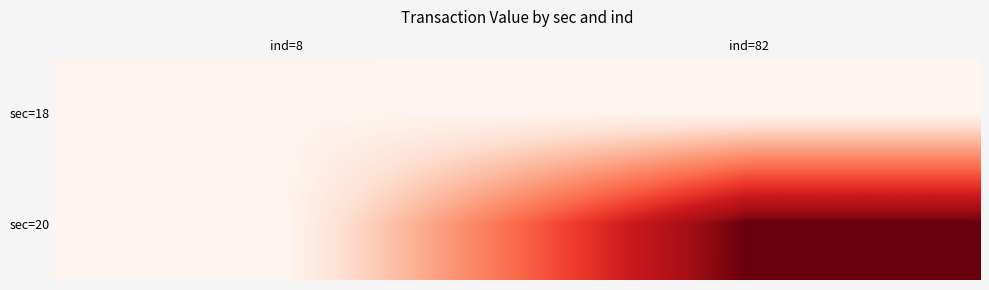

Which category has the lowest value across all series?

ind=82